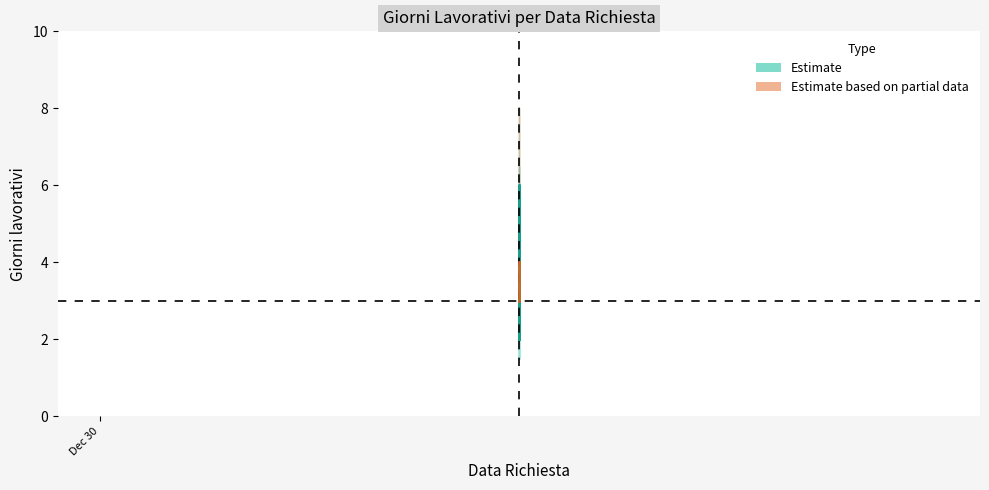

Which category has the highest value across all series?

2024-04-30